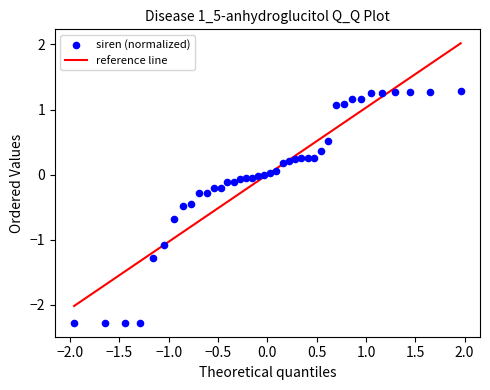

What is the range of X values (max minus min)?

3.9